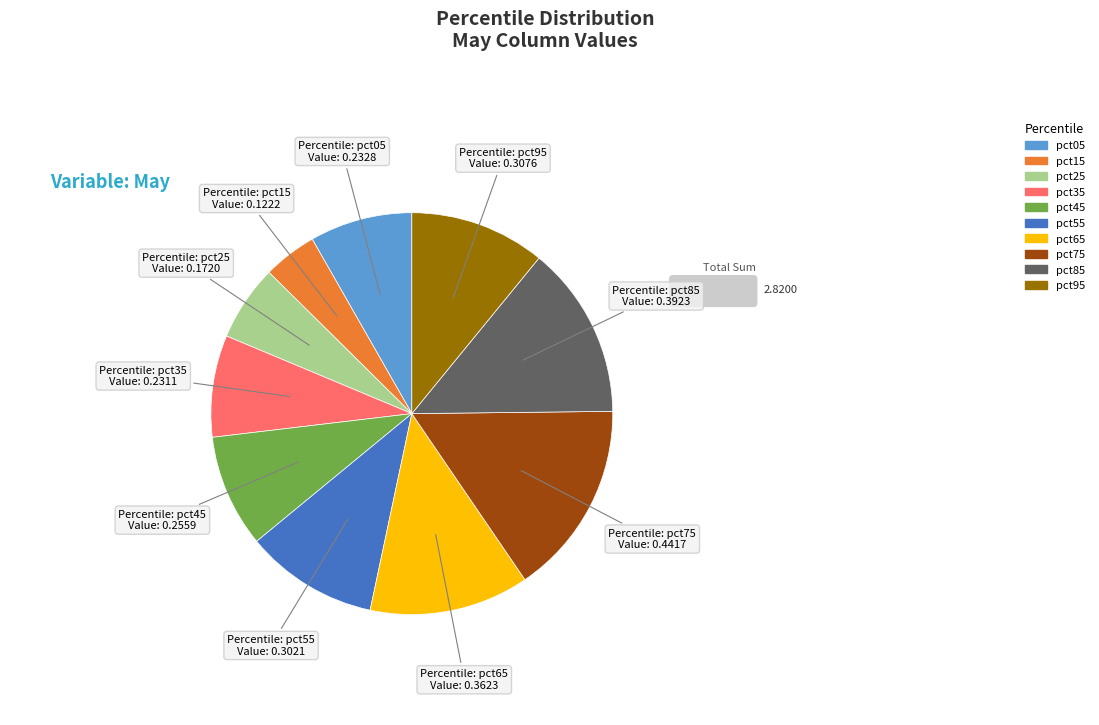

What is the largest slice in the pie chart?

pct75